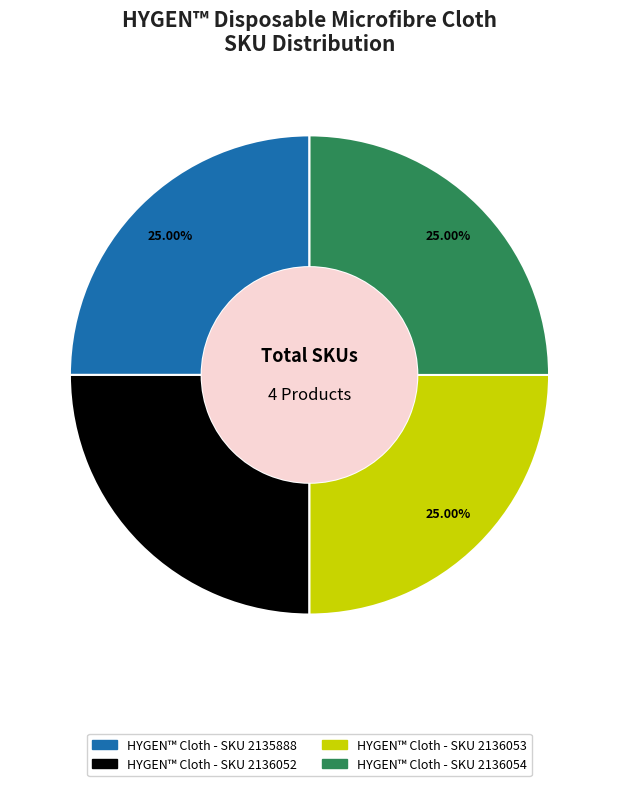

Approximately how many times larger is the value at HYGEN™ Cloth - SKU 2136053 compared to HYGEN™ Cloth - SKU 2135888?

1.0